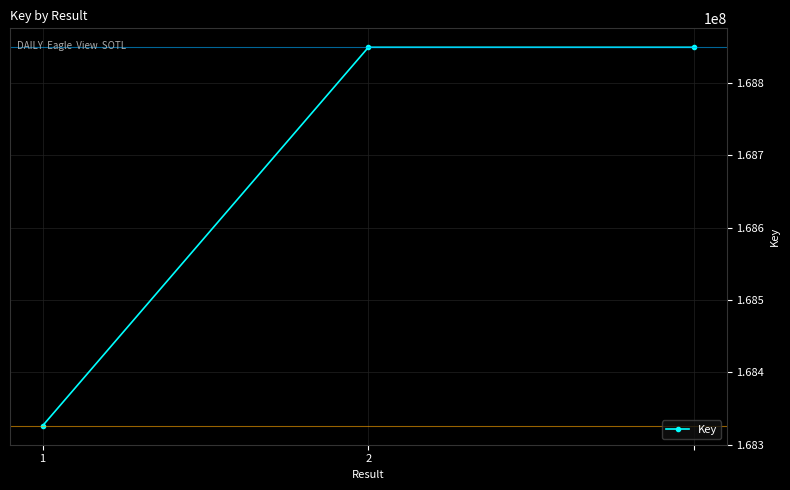

What is the difference between the second highest and minimum values?

523772